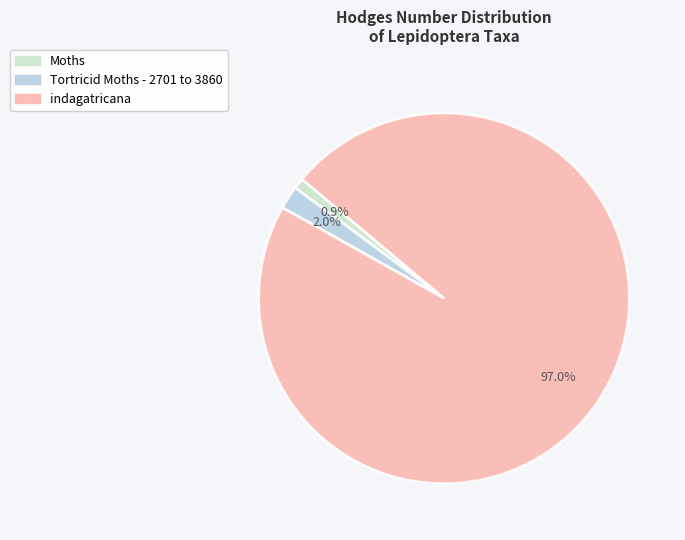

How many slices are in this pie chart?

3